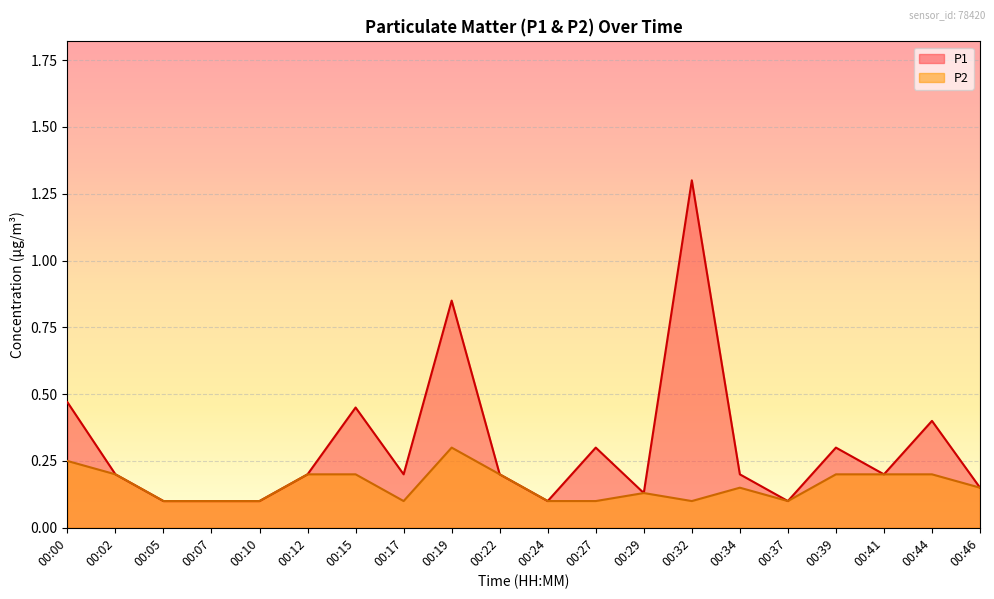

Is it true that P2 equals 0.0 at 00:17?

False